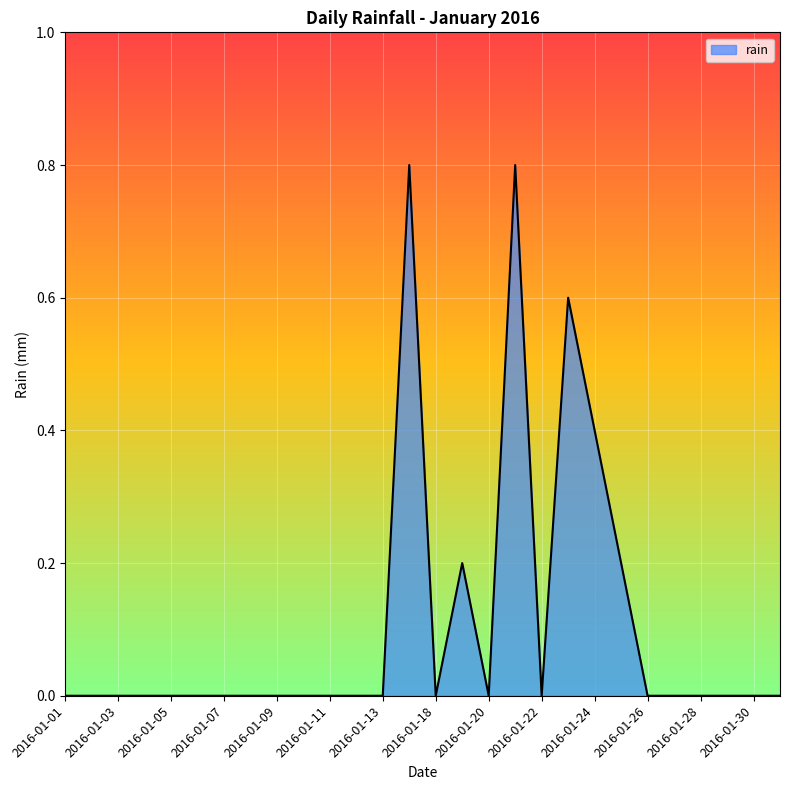

What is the difference between the maximum and minimum values?

0.8